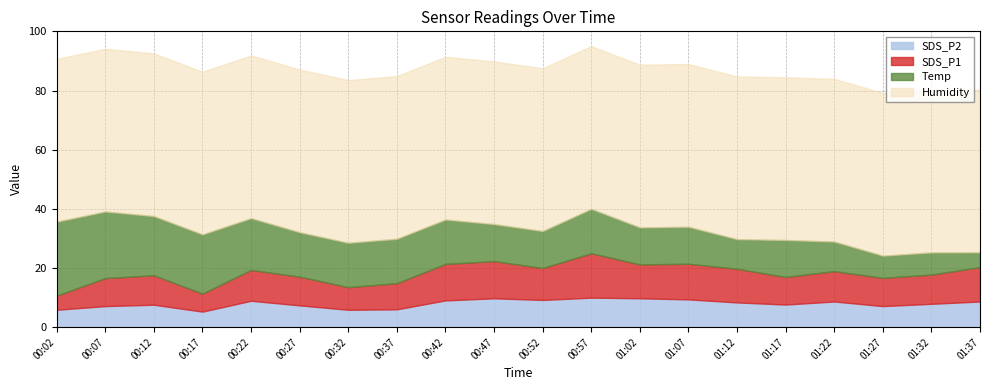

The SDS_P2 series shows 10.0 at 00:37. True or false?

False